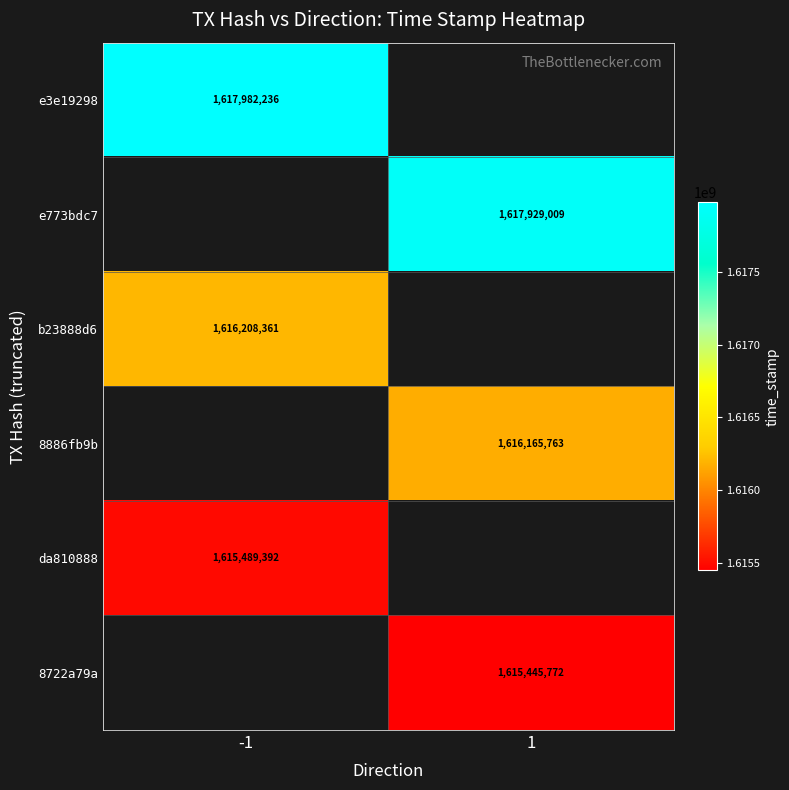

The e773bdc7 series shows 1617929009 at 1. True or false?

True